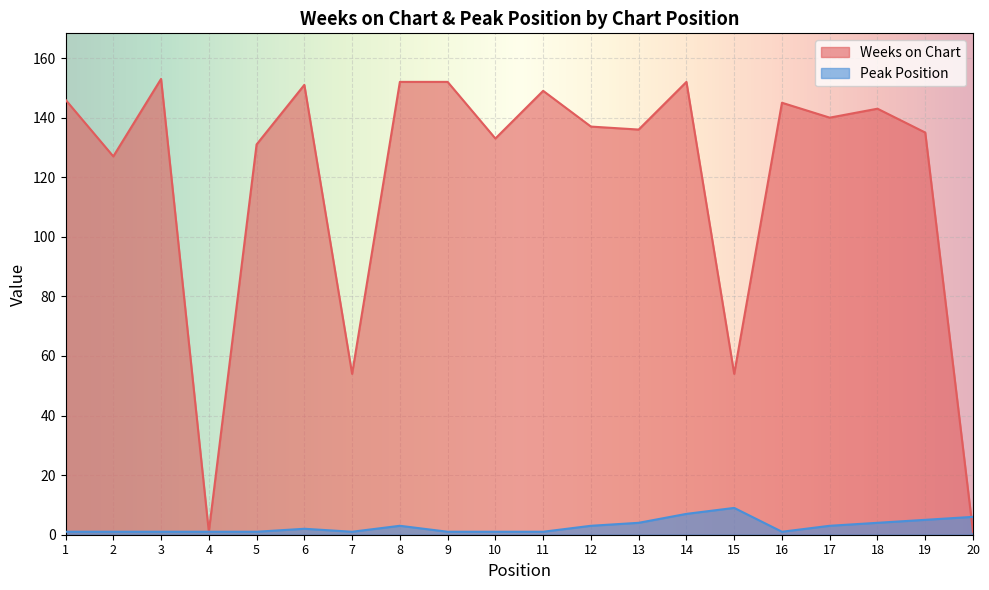

What is the average value of the Peak Position series?

3